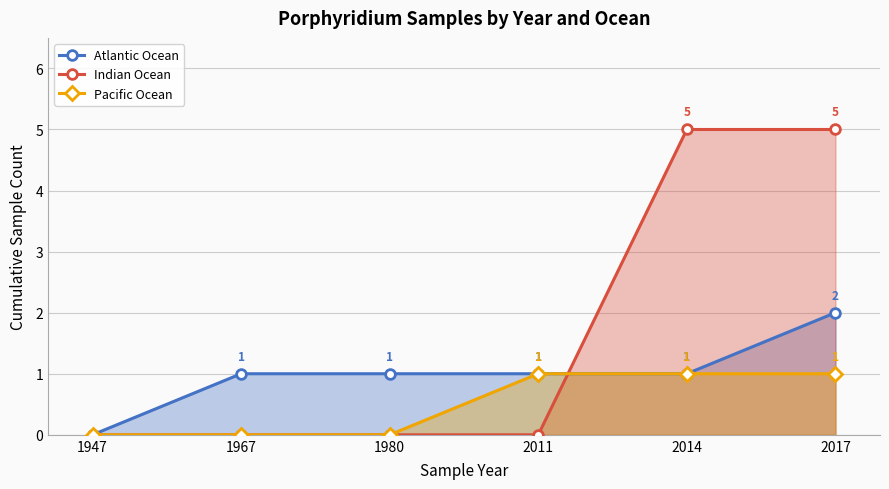

At how many categories does at least one series exceed 4?

2